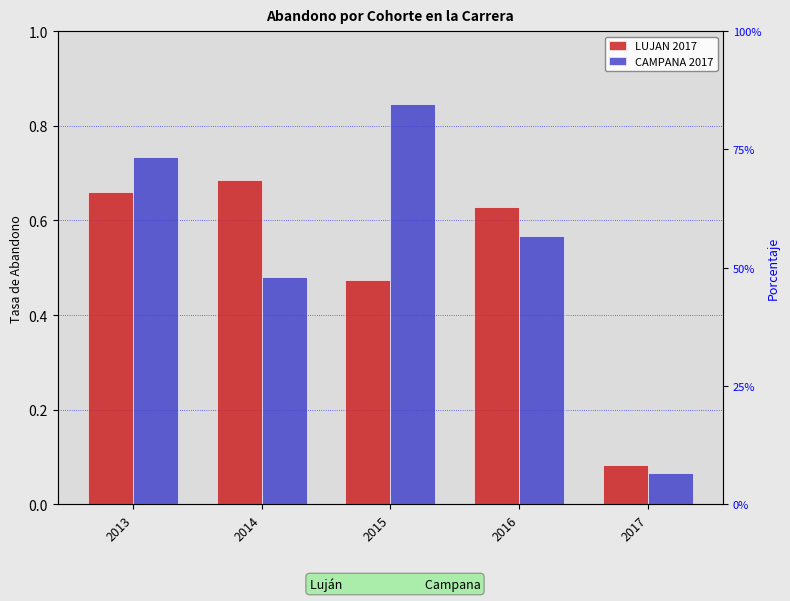

The CAMPANA 2017 series shows 0.8 at 2015. True or false?

True